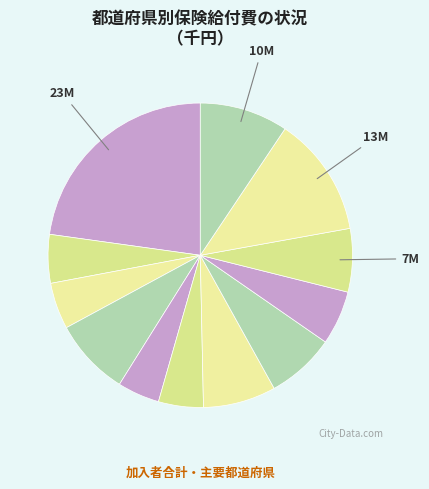

How many slices are in this pie chart?

12